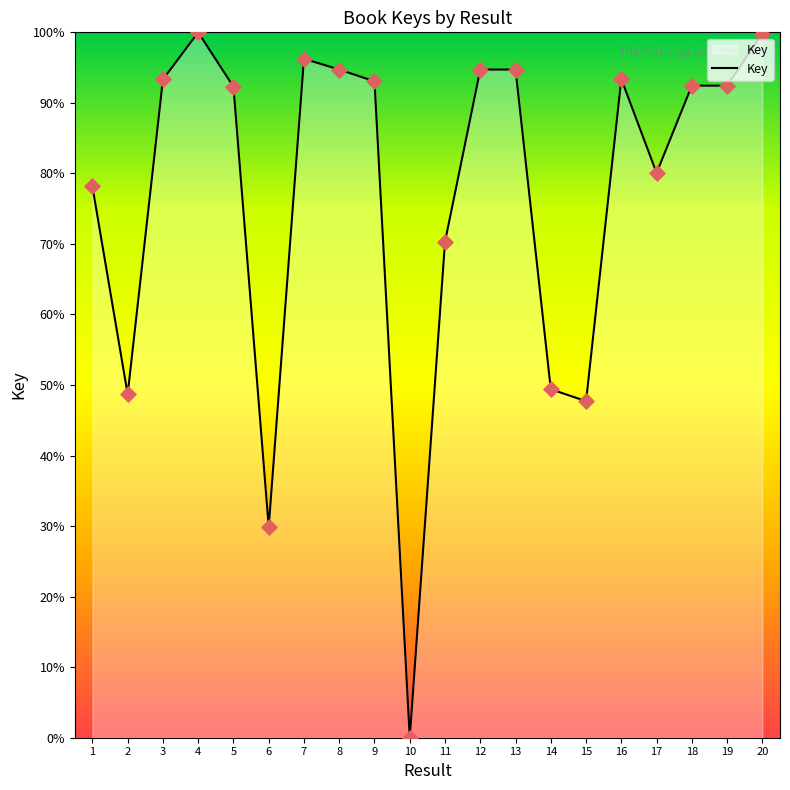

Between 10 and 8, which is larger?

8